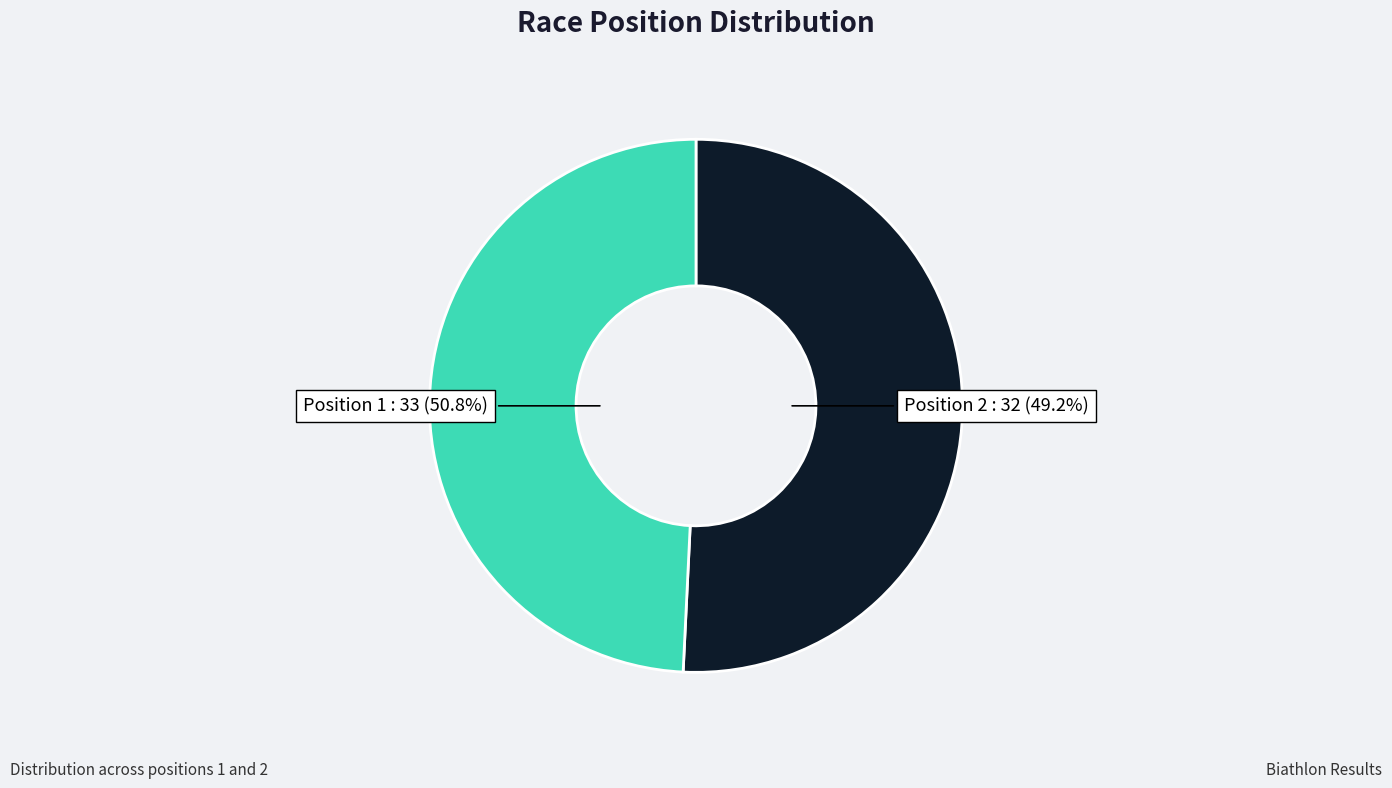

The 1 slice represents 43% of the pie. True or false?

False